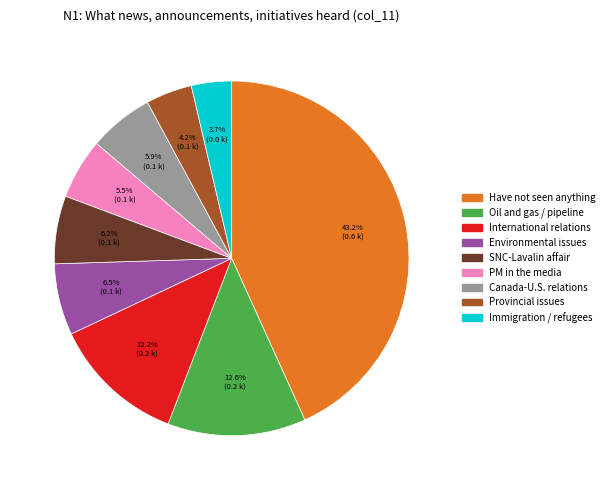

Is there a majority slice in this chart?

No